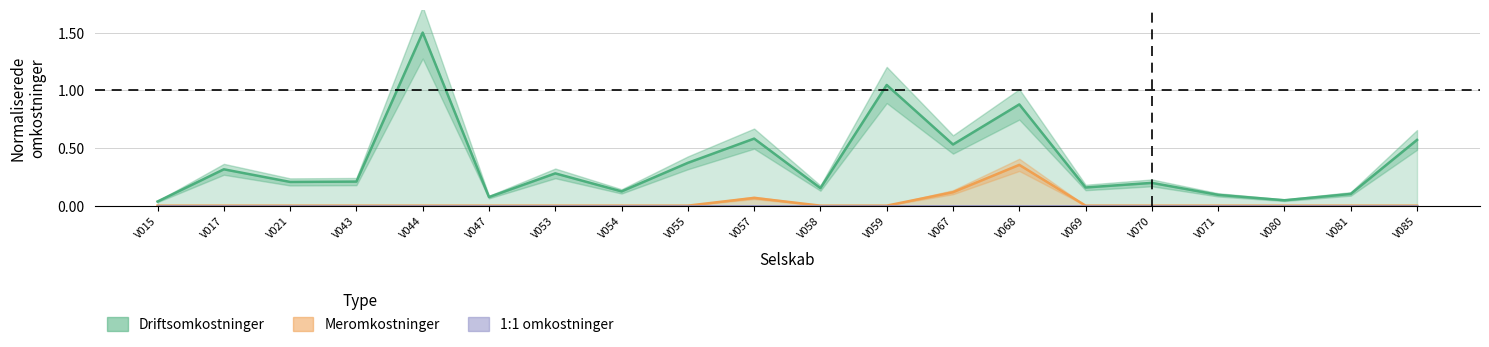

What is the total value across all series at V058?

0.2